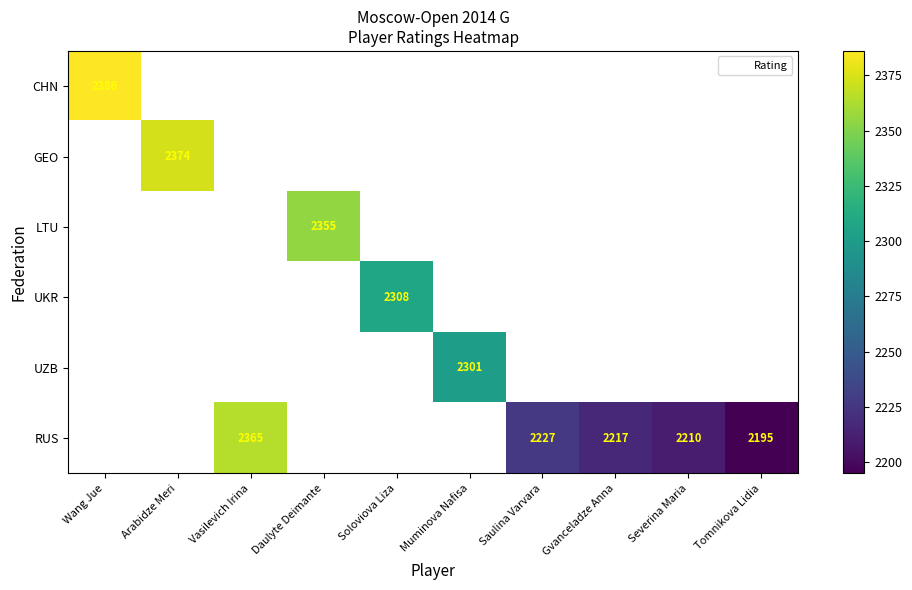

The value of RUS at Tomnikova Lidia is 2195. True or false?

True